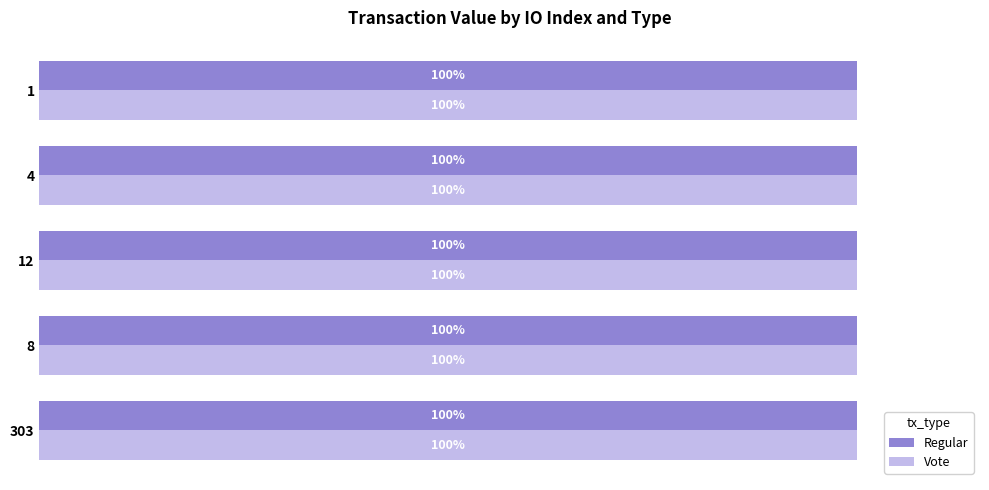

What is the average value of the Regular series?

100.0